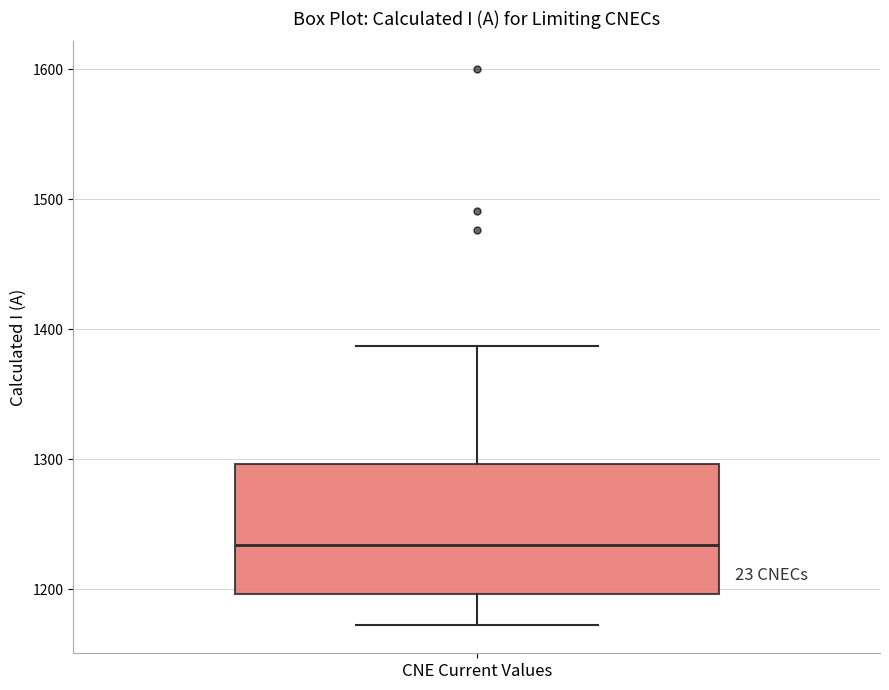

Read this box plot against the y-axis: the position of the median line, the range covered by the box, and the ends of both whiskers. The values are not printed on the chart, so give them approximately, as read against the axis.

median 1230, box 1200 to 1300, whiskers 1170 to 1390